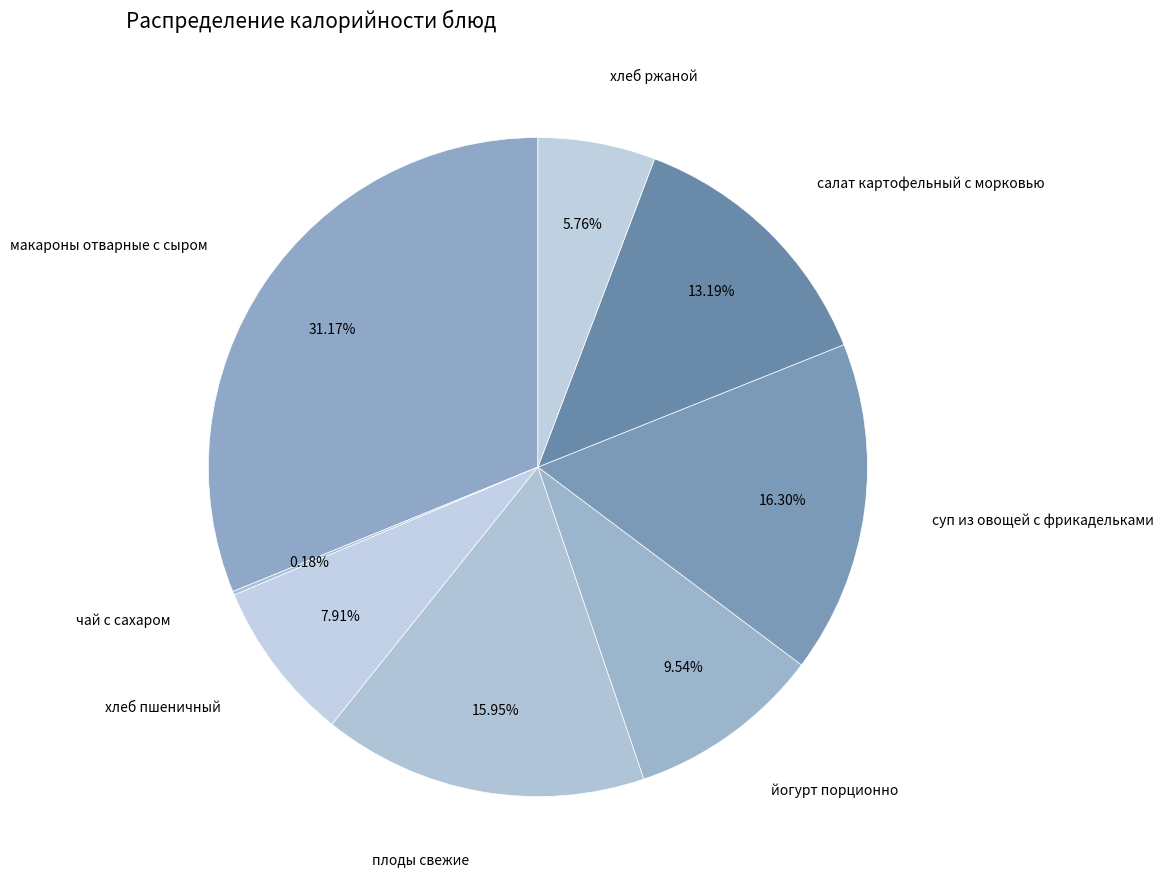

Which category has the biggest portion of the pie?

макароны отварные с сыром